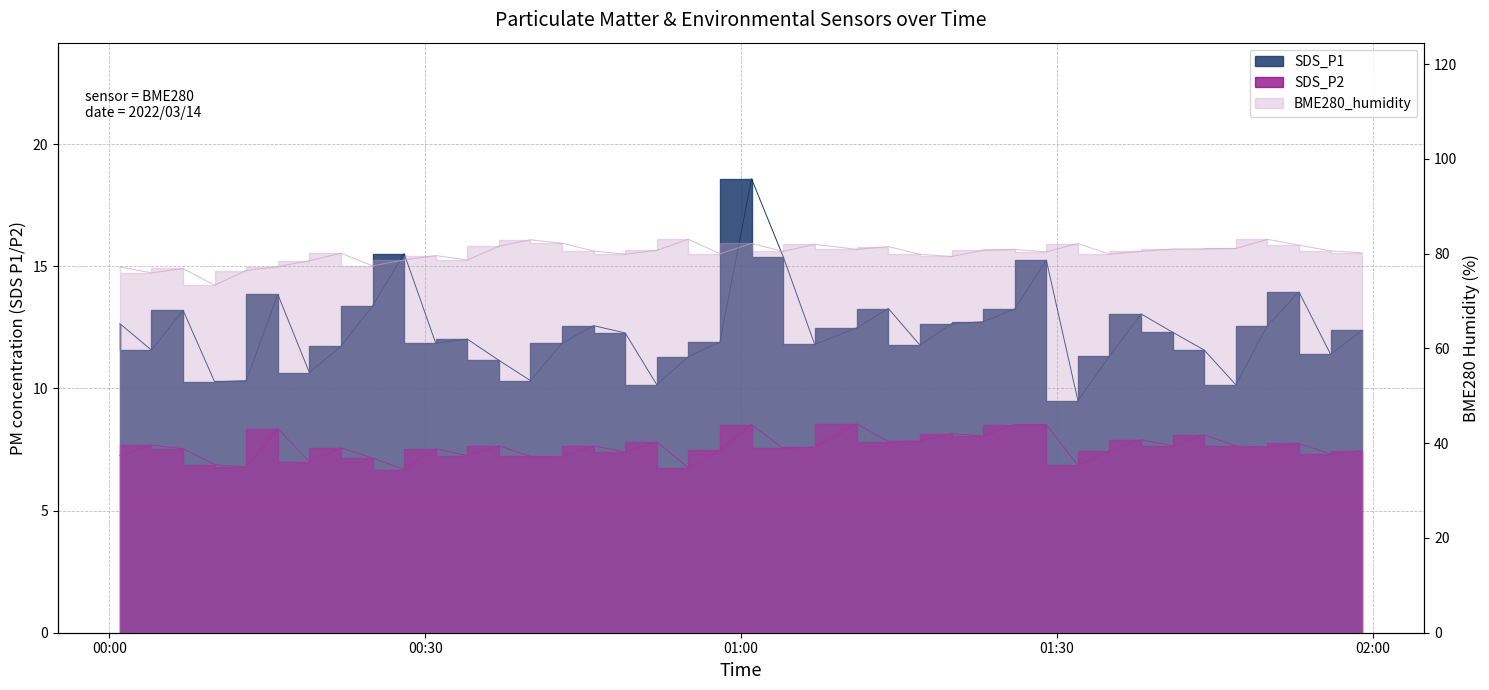

Reading right to left, extract all data points from this chart.

SDS_P1: 12.4	11.4	13.9	12.6	10.2	11.6	12.3	13.1	11.3	9.5	15.2	13.2	12.7	12.7	11.8	13.3	12.5	11.8	15.4	18.6	11.9	11.3	10.2	12.3	12.6	11.8	10.3	11.2	12.0	11.8	15.5	13.4	11.7	10.7	13.8	10.3	10.3	13.2	11.6	12.7
SDS_P2: 7.5	7.3	7.8	7.6	7.7	8.1	7.7	7.9	7.4	6.8	8.5	8.5	8.1	8.2	7.8	7.8	8.6	7.6	7.5	8.5	7.5	6.8	7.8	7.4	7.7	7.2	7.2	7.7	7.2	7.5	6.7	7.2	7.6	7.0	8.3	6.8	6.9	7.5	7.7	7.2
BME280_humidity: 80.2	80.6	81.8	83.0	81.1	81.0	81.0	80.5	79.9	82.1	80.4	80.9	80.7	79.4	79.8	81.5	80.9	82.0	80.5	82.2	80.0	83.0	80.7	79.9	80.5	82.2	82.9	81.5	78.7	79.6	78.7	77.4	80.1	78.5	77.3	76.4	73.3	76.9	75.9	77.2